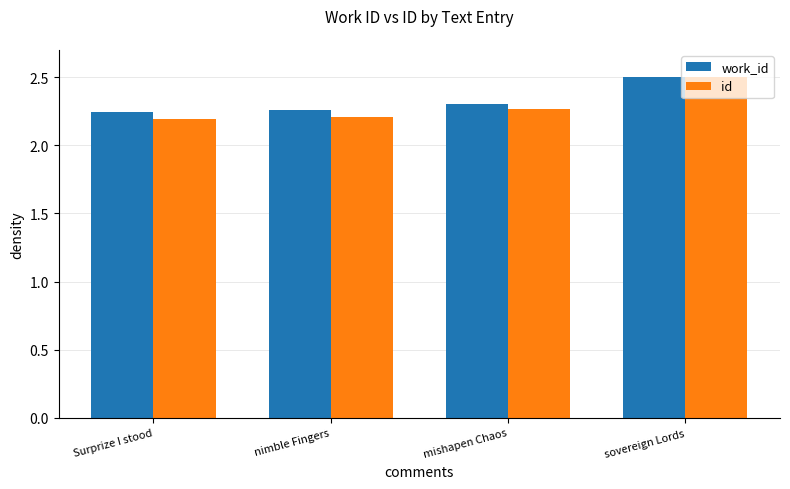

How many id values are between 2 and 3?

4